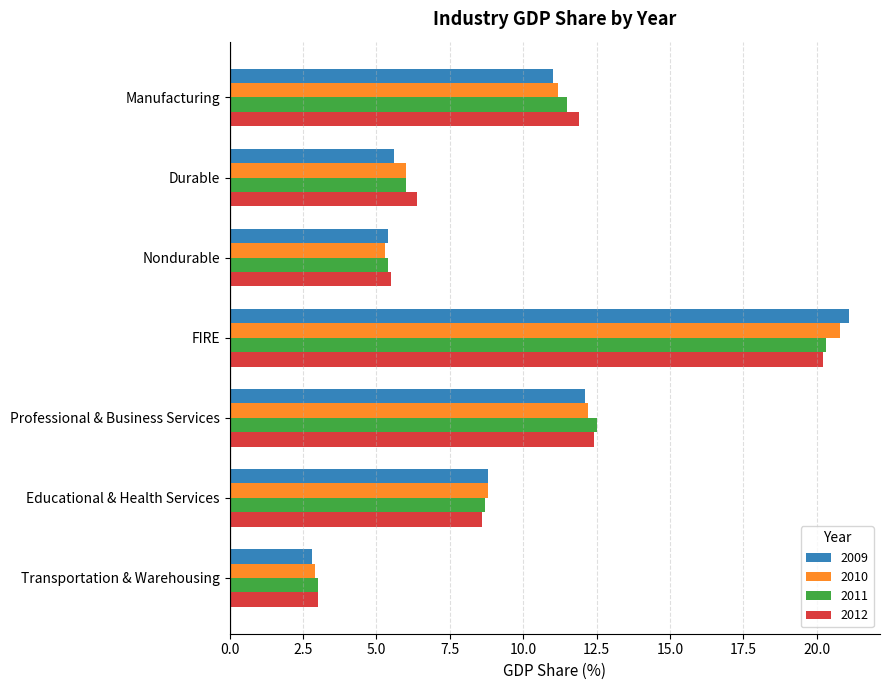

Rank the categories by 2011 value from highest to lowest.

FIRE, Professional & Business Services, Manufacturing, Educational & Health Services, Durable, Nondurable, Transportation & Warehousing